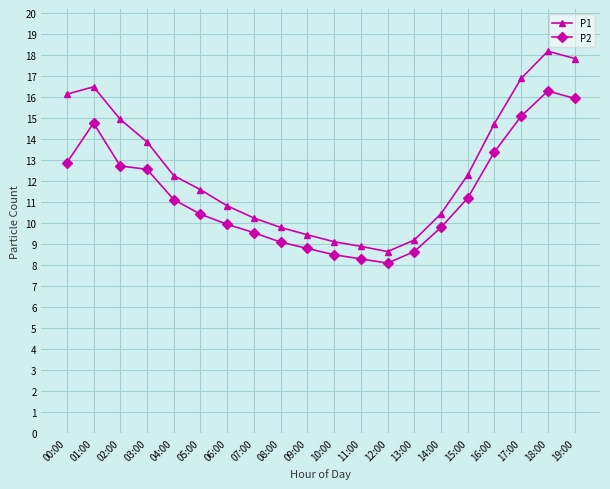

Where does the P1 series first go above 12?

00:00